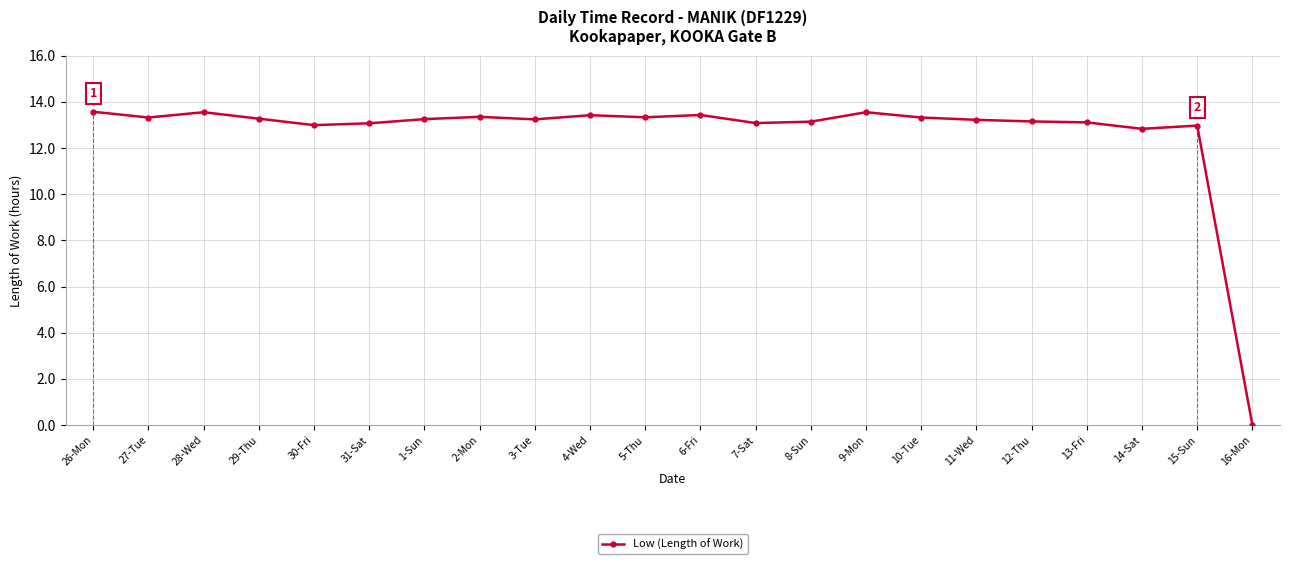

Does the chart display data point markers on the line(s)?

Yes